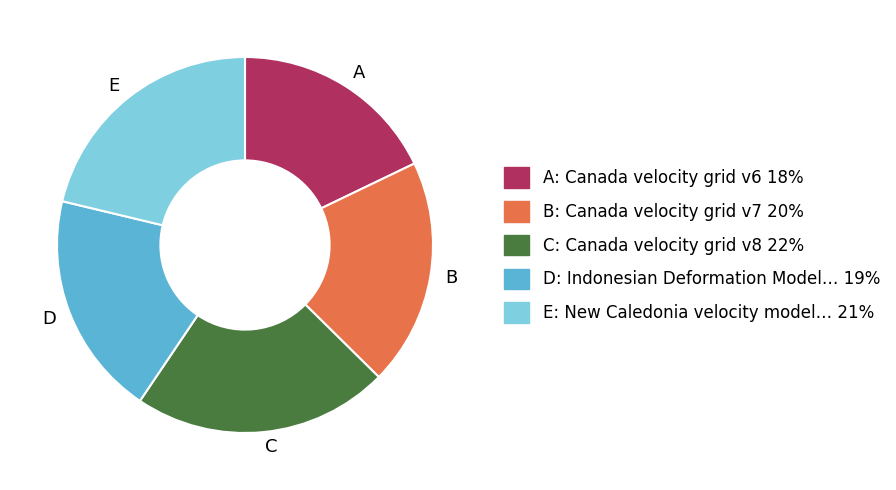

Which category has the biggest portion of the pie?

C